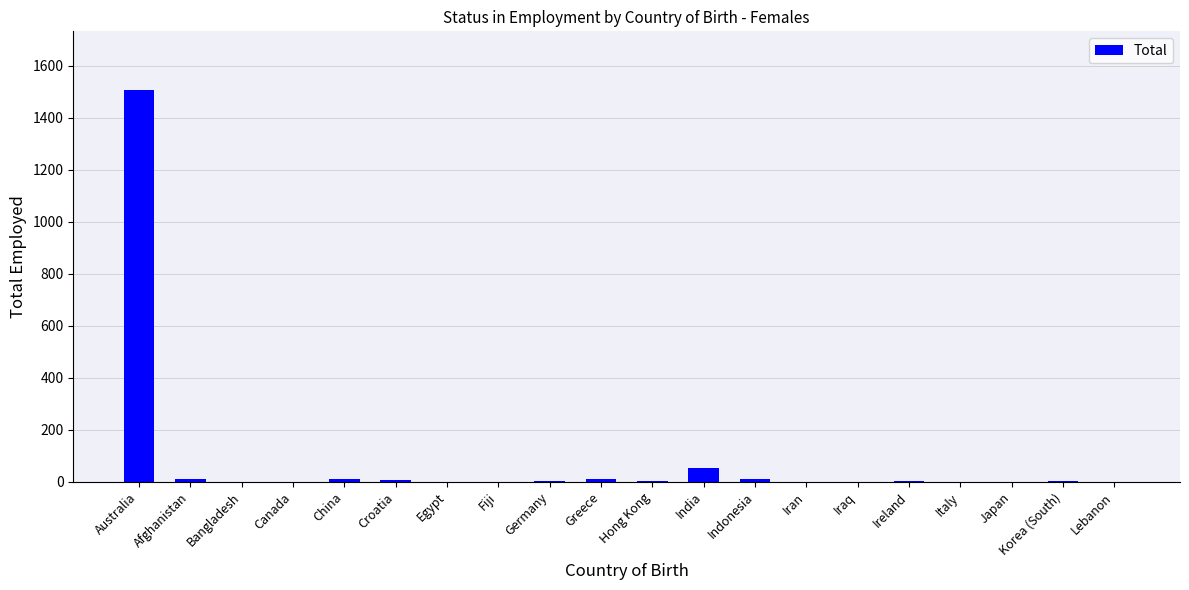

What is the maximum value shown in the chart?

1507